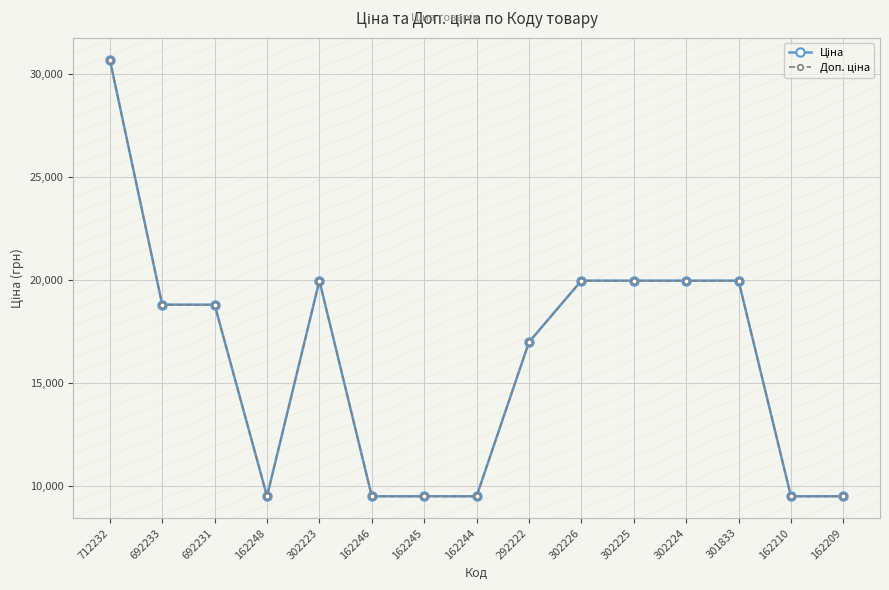

What position from the left is 712232?

1